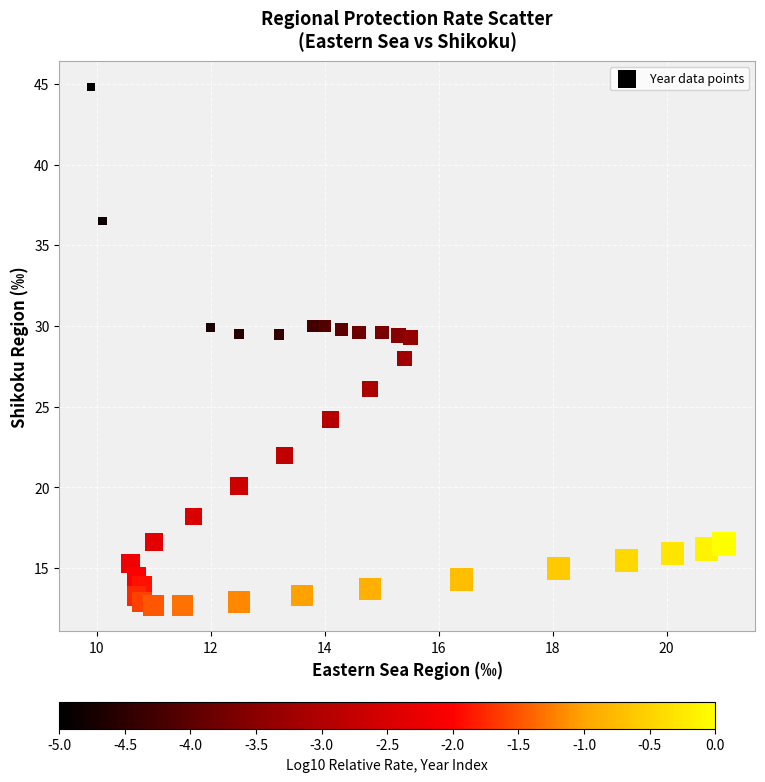

What is the range of X values (max minus min)?

11.1